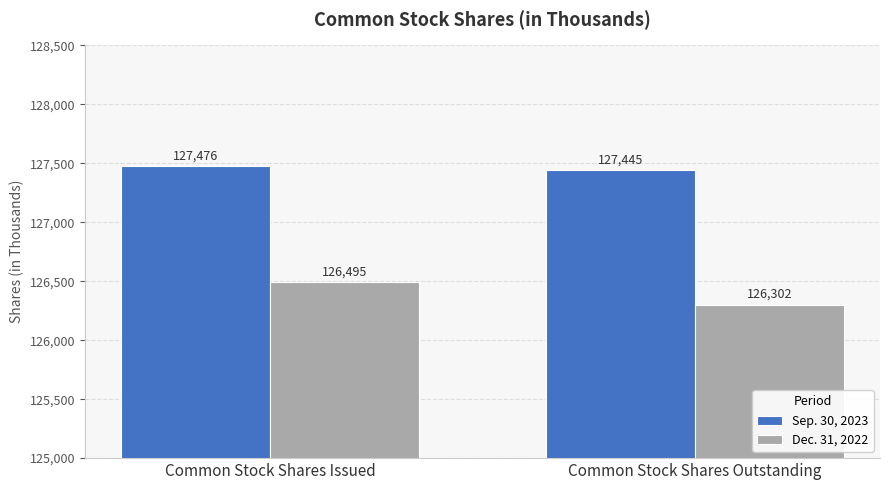

Does the chart contain stacked bars?

No